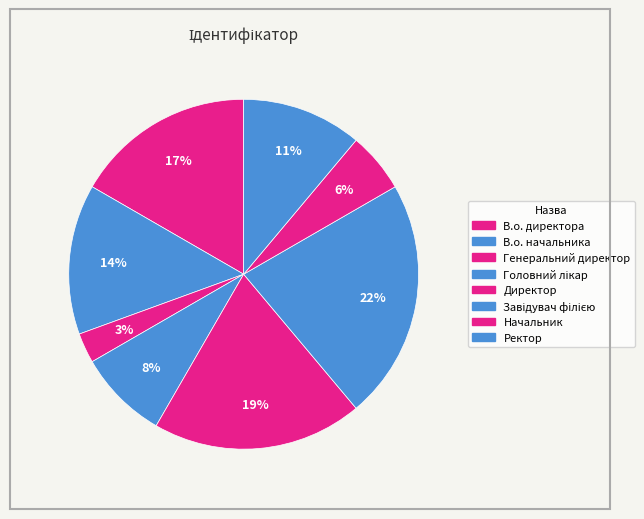

Count the number of slices in the pie.

8